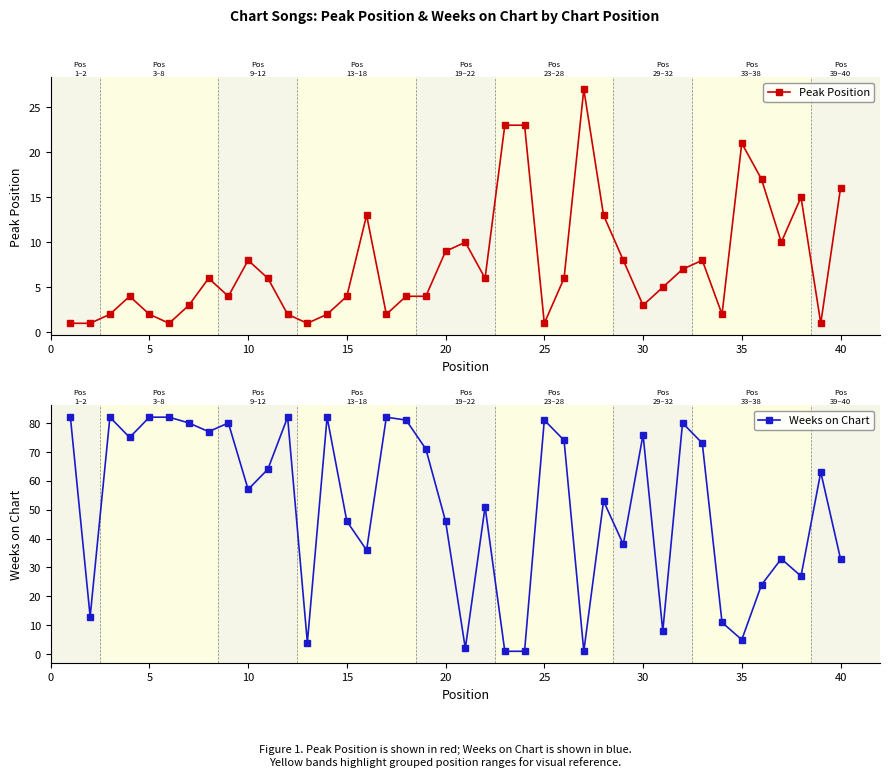

Reading left to right, list all the values displayed in this chart.

Peak Position: 1	1	2	4	2	1	3	6	4	8	6	2	1	2	4	13	2	4	4	9	10	6	23	23	1	6	27	13	8	3	5	7	8	2	21	17	10	15	1	16
Weeks on Chart: 82	13	82	75	82	82	80	77	80	57	64	82	4	82	46	36	82	81	71	46	2	51	1	1	81	74	1	53	38	76	8	80	73	11	5	24	33	27	63	33